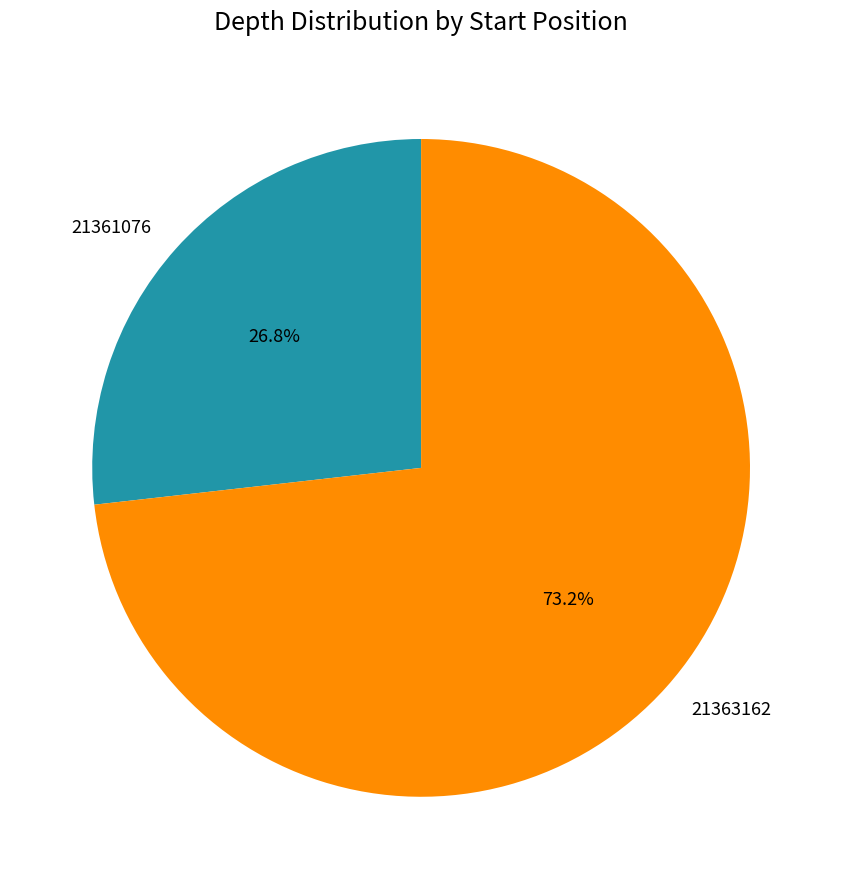

Approximately how many times larger is the value at 21361076 compared to 21363162?

0.4